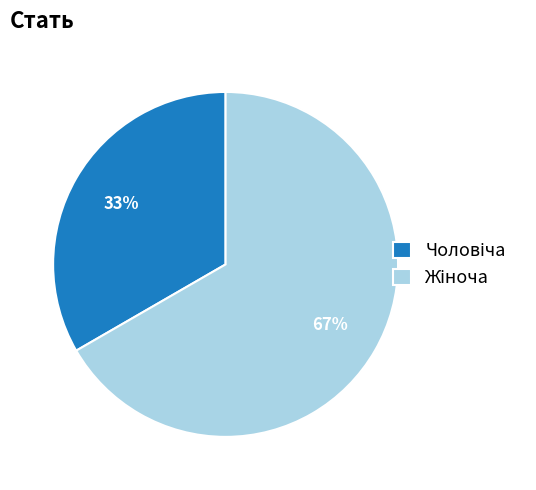

Count the number of slices in the pie.

2